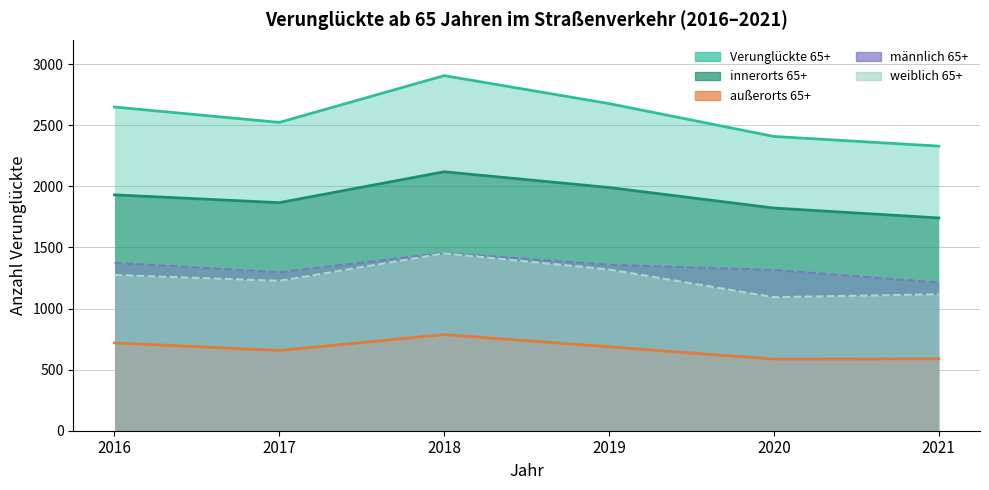

At which category does innerorts 65+ reach its first local peak?

2018